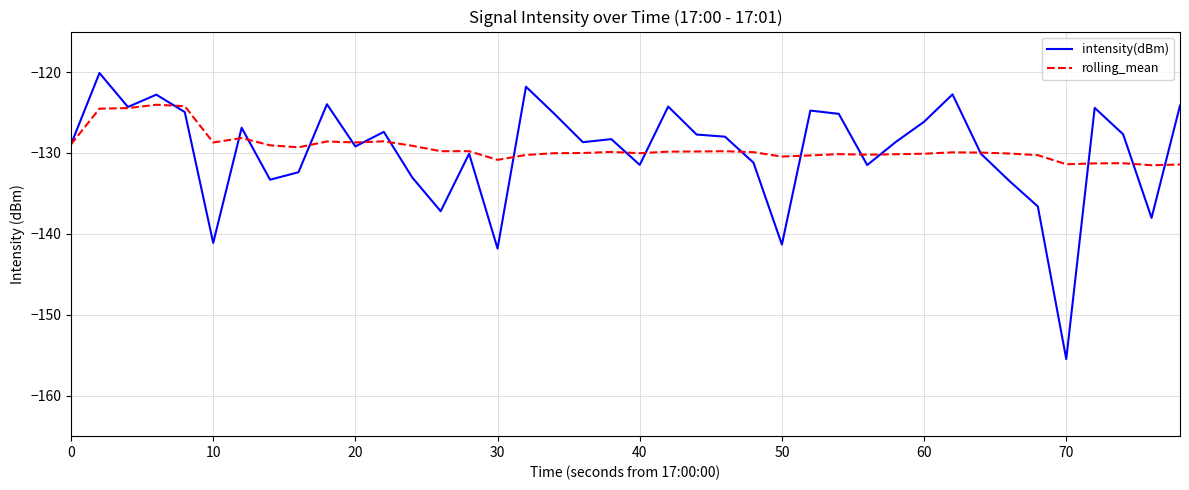

Which series has the widest spread of values?

intensity(dBm)